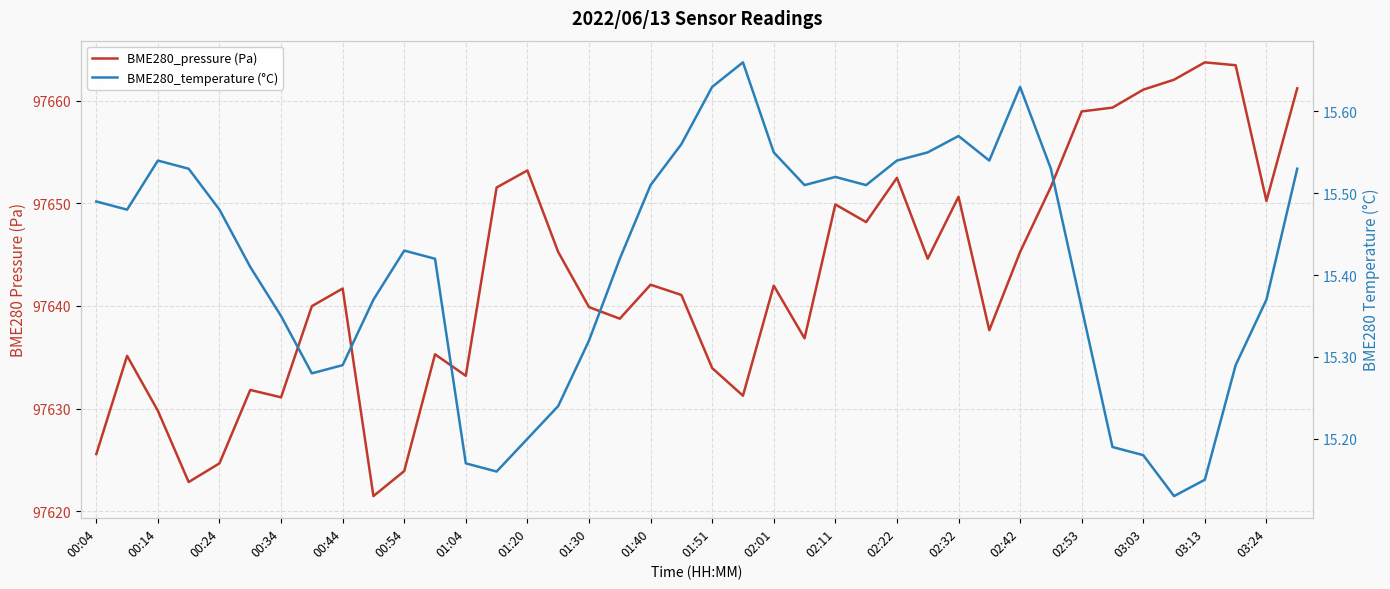

What is the difference between the maximum and minimum values in the BME280_temperature (°C) series?

0.5